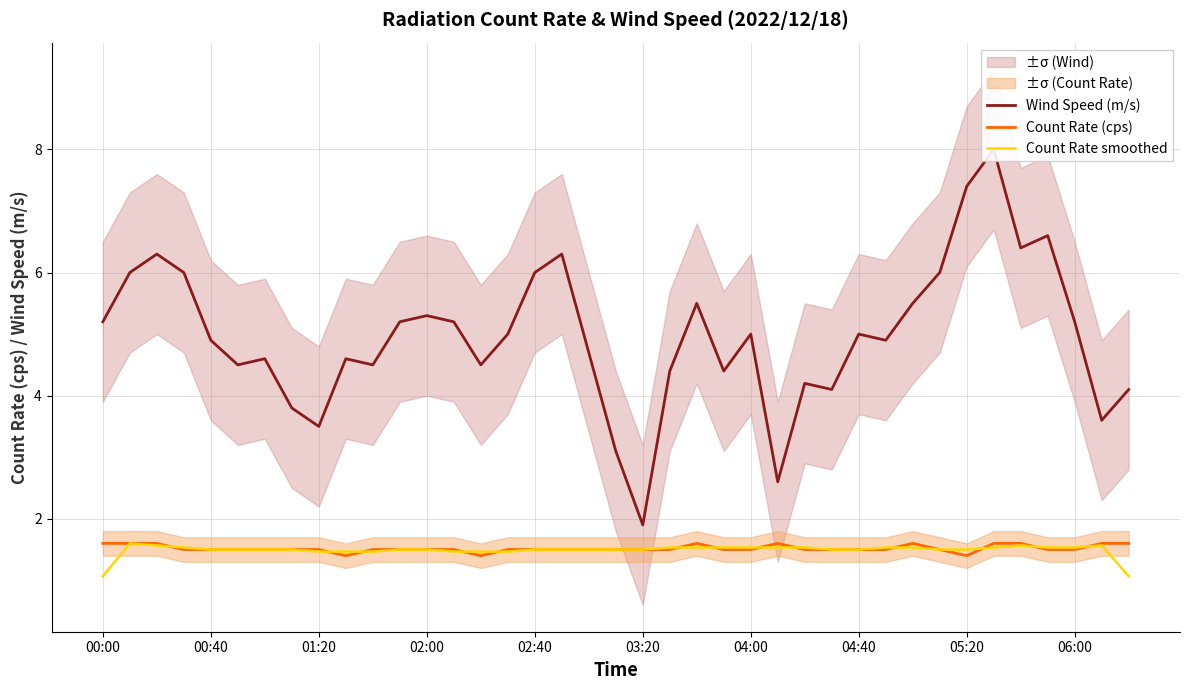

At how many categories does at least one series exceed 1?

39